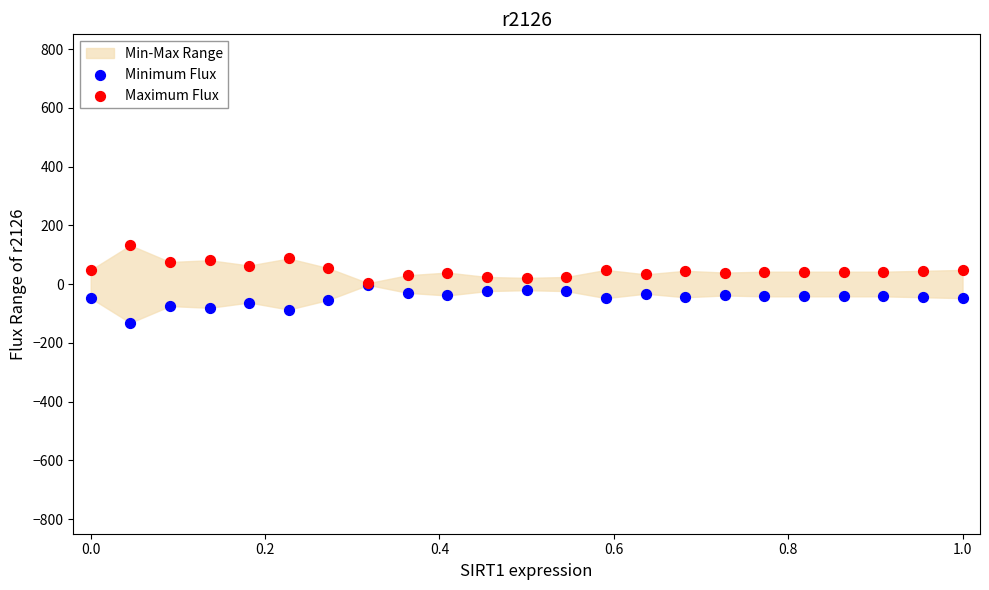

Which series has the largest Y range (max minus min)?

Minimum Flux